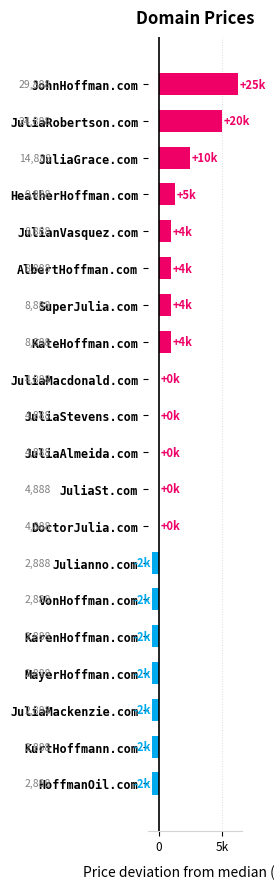

Count the number of data series in this chart.

1